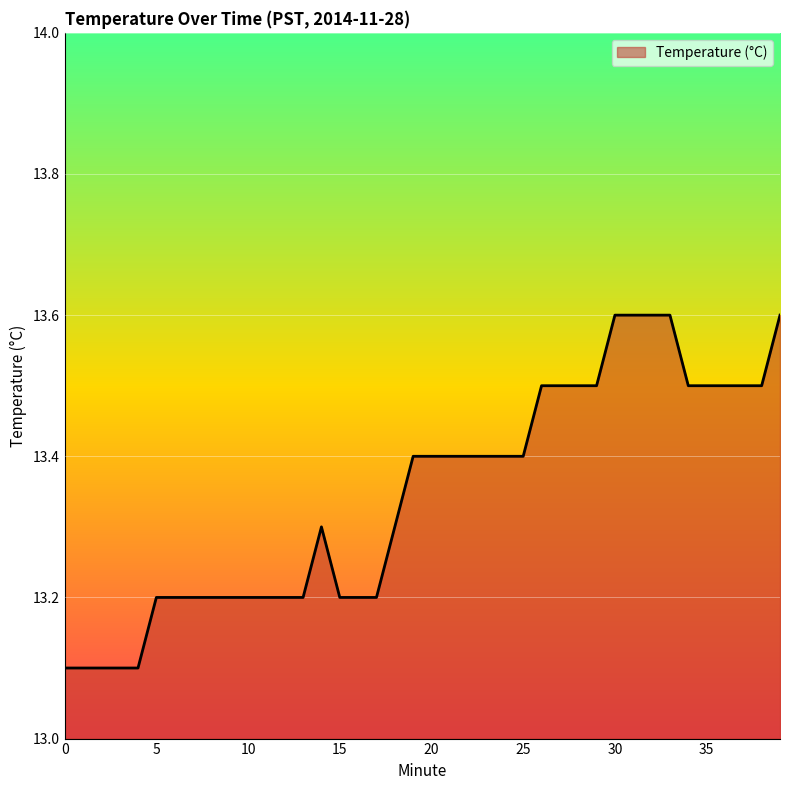

What is the maximum value shown in the chart?

13.6